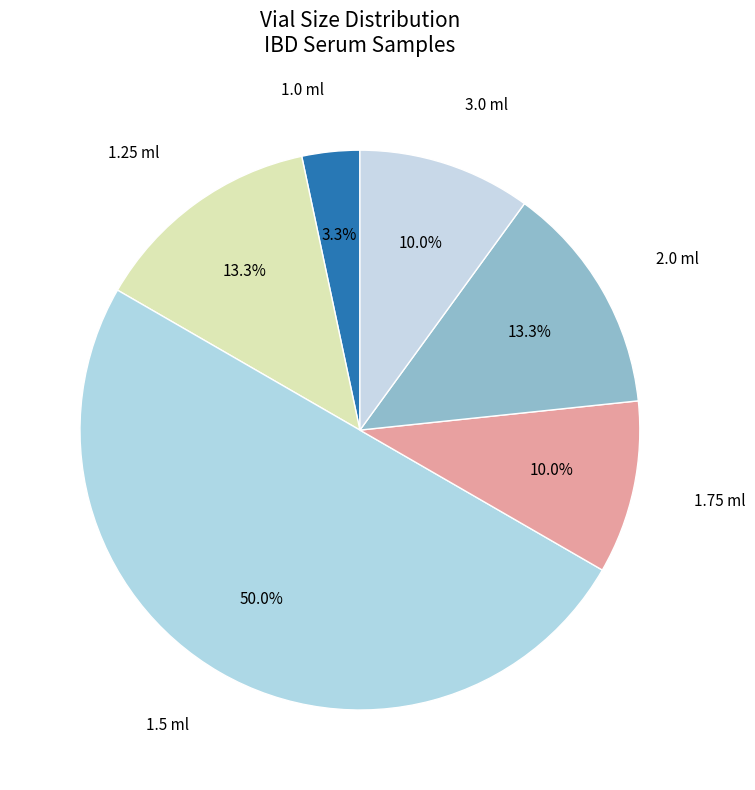

How many slices are in this pie chart?

6